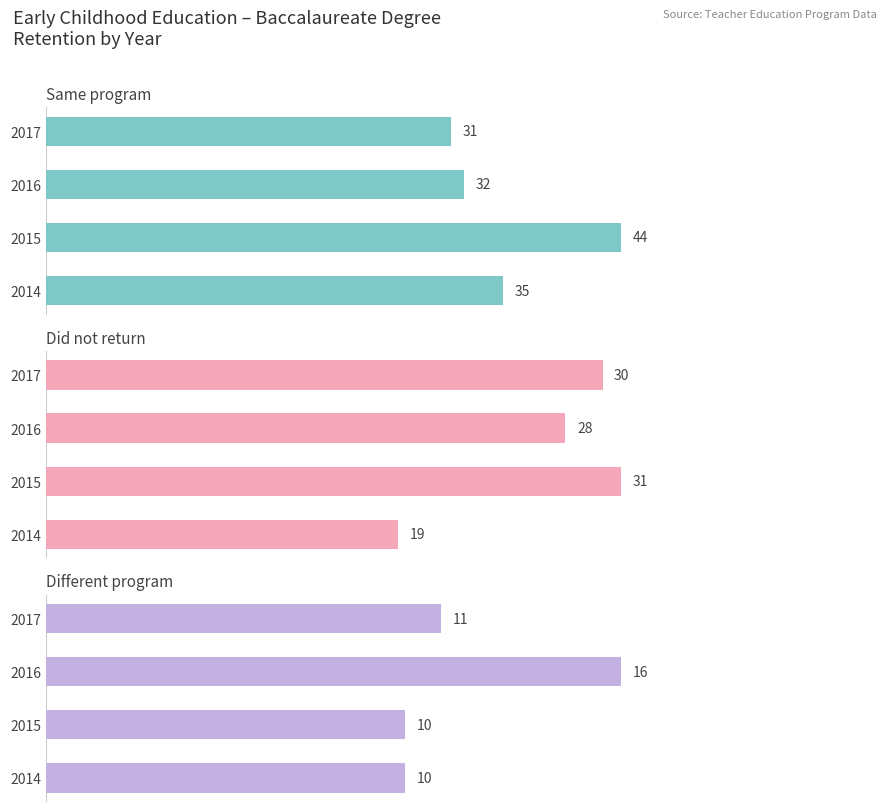

Reading right to left, transcribe all the data shown in this chart.

Same program: 31	32	44	35
Did not return: 30	28	31	19
Different program: 11	16	10	10